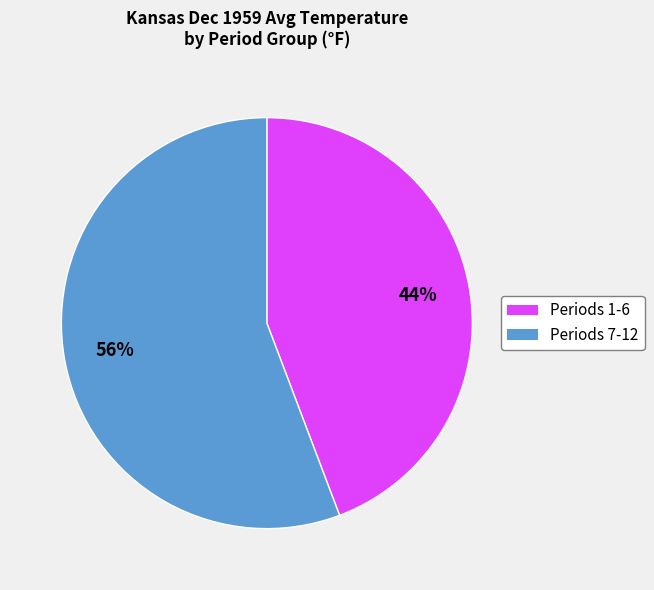

Is there any slice that represents more than half of the pie?

Yes